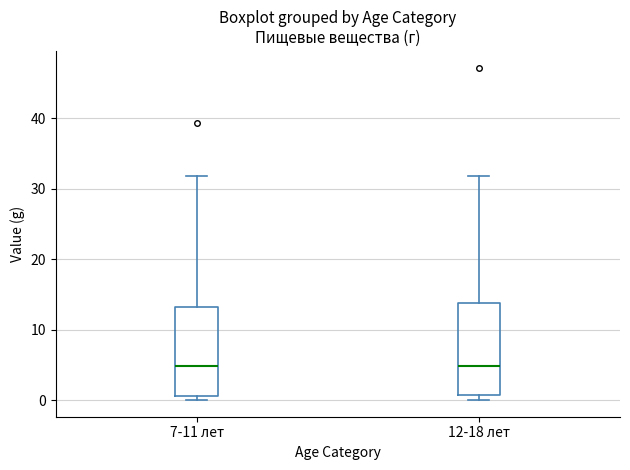

Where does the median line of the box for 7-11 лет sit on the y-axis? The values are not printed on the chart, so give them approximately, as read against the axis.

5